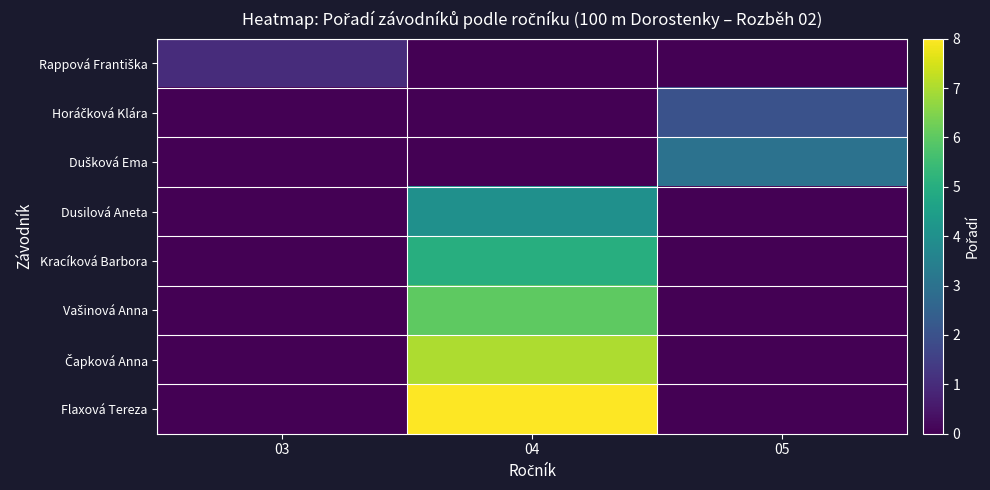

What is the difference between the highest and lowest values at 03?

1